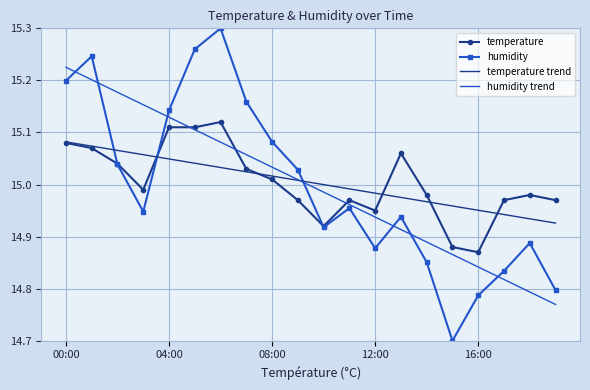

How many values in the humidity trend series are below 15?

10